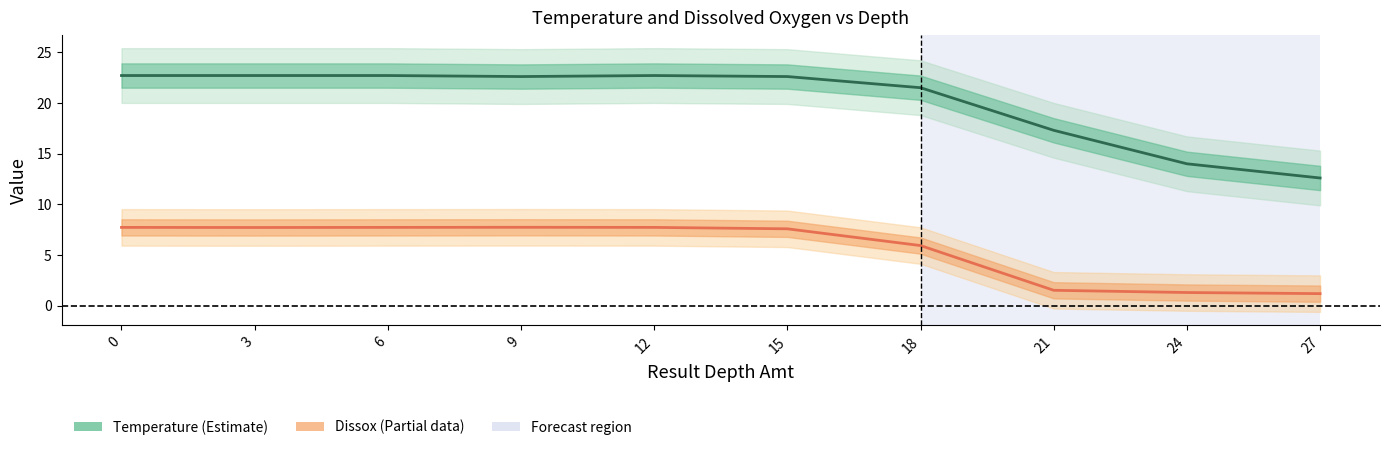

True or false: Dissox has more than 1 interior local peaks.

False